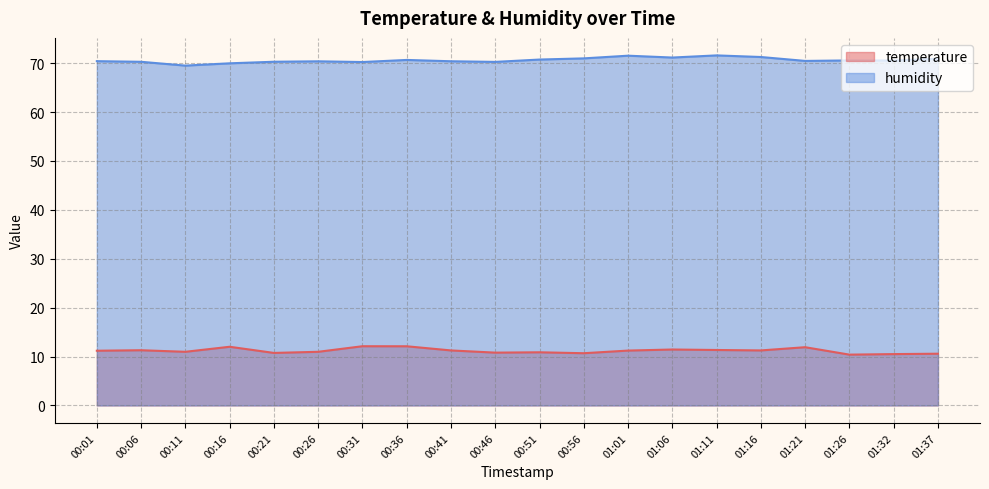

What is the value of the humidity point at the 3rd from the left?

69.5